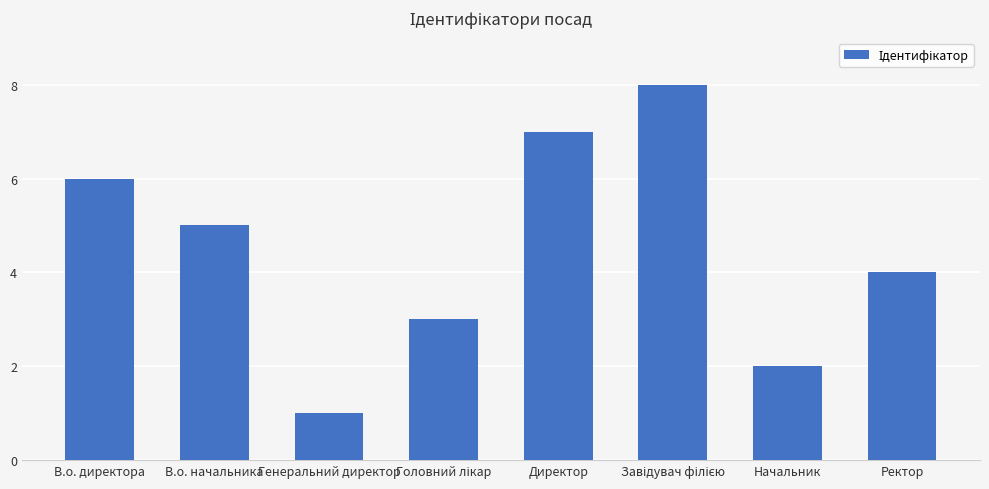

How many series are shown in this chart?

1